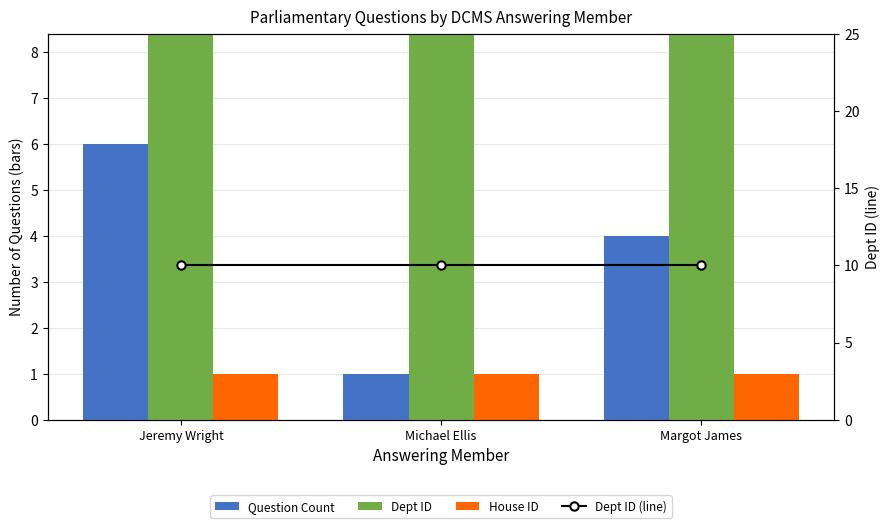

At how many categories does at least one series exceed 1?

3